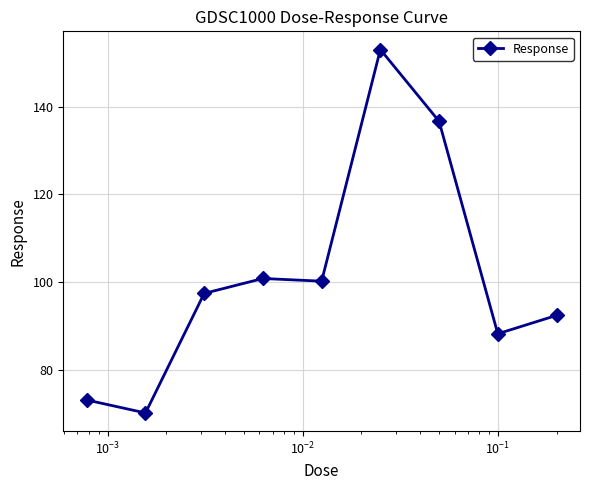

What is the value of the 8th point from the left?

88.3